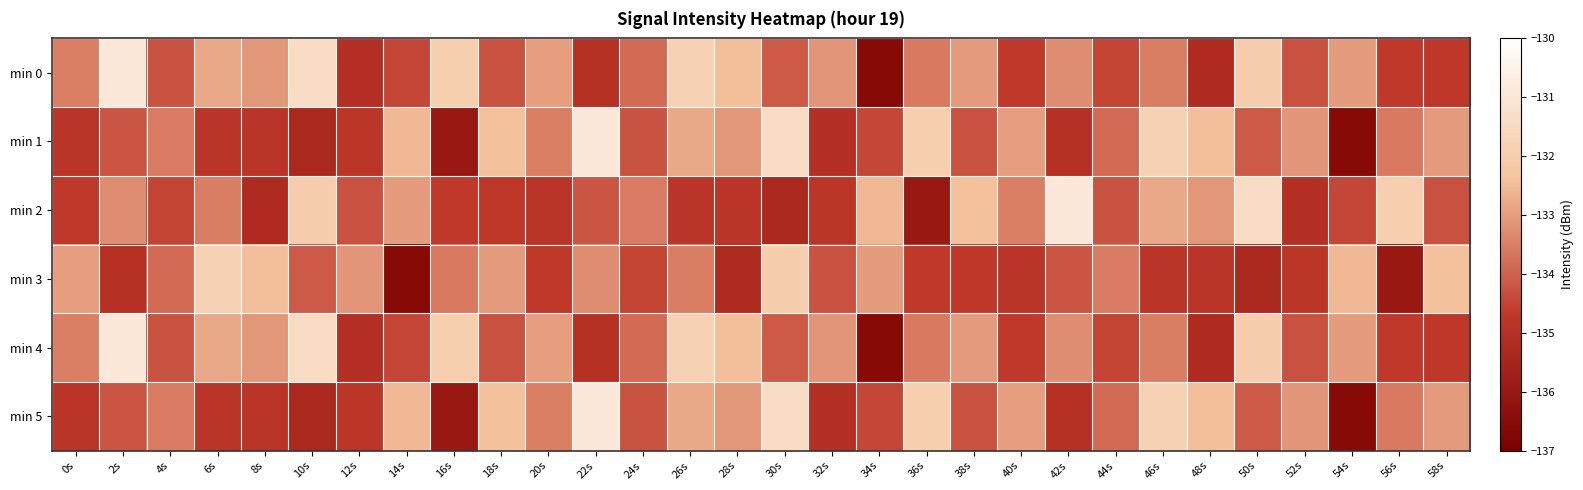

Reading left to right, transcribe all the data shown in this chart.

min 0: 0s=-133.5	2s=-130.9	4s=-134.2	6s=-132.8	8s=-133.1	10s=-131.4	12s=-135.0	14s=-134.4	16s=-132.0	18s=-134.3	20s=-133.0	22s=-135.0	24s=-133.8	26s=-131.9	28s=-132.5	30s=-134.1	32s=-133.1	34s=-136.6	36s=-133.6	38s=-133.0	40s=-134.7	42s=-133.3	44s=-134.5	46s=-133.5	48s=-135.2	50s=-132.0	52s=-134.2	54s=-133.0	56s=-134.7	58s=-134.7
min 1: 0s=-134.9	2s=-134.2	4s=-133.6	6s=-134.9	8s=-134.9	10s=-135.3	12s=-134.8	14s=-132.5	16s=-136.0	18s=-132.4	20s=-133.5	22s=-130.9	24s=-134.2	26s=-132.8	28s=-133.1	30s=-131.4	32s=-135.0	34s=-134.4	36s=-132.0	38s=-134.3	40s=-133.0	42s=-135.0	44s=-133.8	46s=-131.9	48s=-132.5	50s=-134.1	52s=-133.1	54s=-136.6	56s=-133.6	58s=-133.0
min 2: 0s=-134.7	2s=-133.3	4s=-134.5	6s=-133.5	8s=-135.2	10s=-132.0	12s=-134.2	14s=-133.0	16s=-134.7	18s=-134.7	20s=-134.9	22s=-134.2	24s=-133.6	26s=-134.9	28s=-134.9	30s=-135.3	32s=-134.8	34s=-132.5	36s=-136.0	38s=-132.4	40s=-133.5	42s=-130.9	44s=-134.2	46s=-132.8	48s=-133.1	50s=-131.4	52s=-135.0	54s=-134.4	56s=-132.0	58s=-134.3
min 3: 0s=-133.0	2s=-135.0	4s=-133.8	6s=-131.9	8s=-132.5	10s=-134.1	12s=-133.1	14s=-136.6	16s=-133.6	18s=-133.0	20s=-134.7	22s=-133.3	24s=-134.5	26s=-133.5	28s=-135.2	30s=-132.0	32s=-134.2	34s=-133.0	36s=-134.7	38s=-134.7	40s=-134.9	42s=-134.2	44s=-133.6	46s=-134.9	48s=-134.9	50s=-135.3	52s=-134.8	54s=-132.5	56s=-136.0	58s=-132.4
min 4: 0s=-133.5	2s=-130.9	4s=-134.2	6s=-132.8	8s=-133.1	10s=-131.4	12s=-135.0	14s=-134.4	16s=-132.0	18s=-134.3	20s=-133.0	22s=-135.0	24s=-133.8	26s=-131.9	28s=-132.5	30s=-134.1	32s=-133.1	34s=-136.6	36s=-133.6	38s=-133.0	40s=-134.7	42s=-133.3	44s=-134.5	46s=-133.5	48s=-135.2	50s=-132.0	52s=-134.2	54s=-133.0	56s=-134.7	58s=-134.7
min 5: 0s=-134.9	2s=-134.2	4s=-133.6	6s=-134.9	8s=-134.9	10s=-135.3	12s=-134.8	14s=-132.5	16s=-136.0	18s=-132.4	20s=-133.5	22s=-130.9	24s=-134.2	26s=-132.8	28s=-133.1	30s=-131.4	32s=-135.0	34s=-134.4	36s=-132.0	38s=-134.3	40s=-133.0	42s=-135.0	44s=-133.8	46s=-131.9	48s=-132.5	50s=-134.1	52s=-133.1	54s=-136.6	56s=-133.6	58s=-133.0